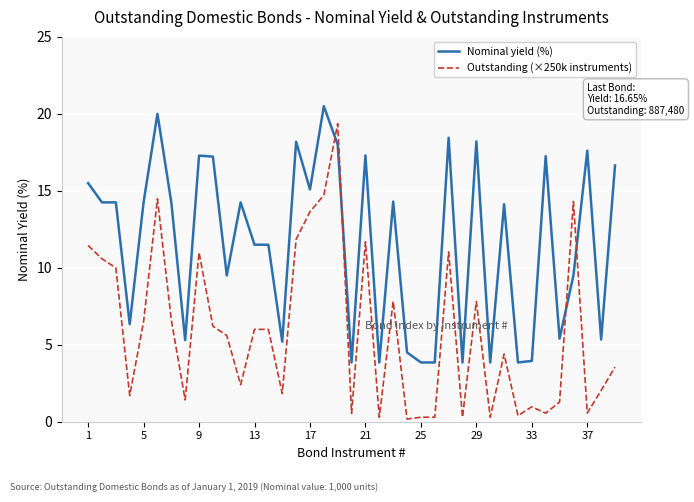

Which series has the widest spread of values?

Outstanding (×250k instruments)